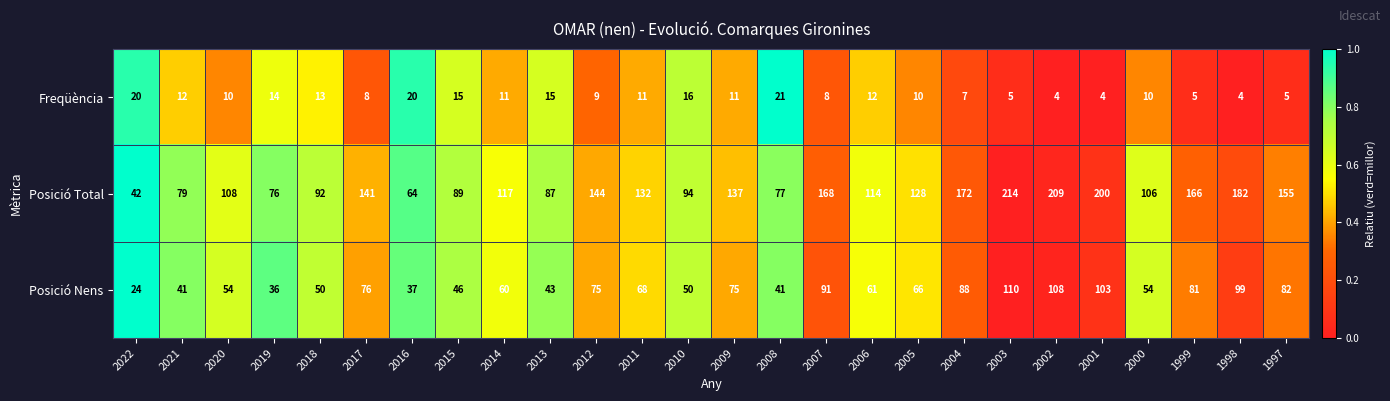

Rank the series by their average value, from highest to lowest.

Posició Total, Posició Nens, Freqüència